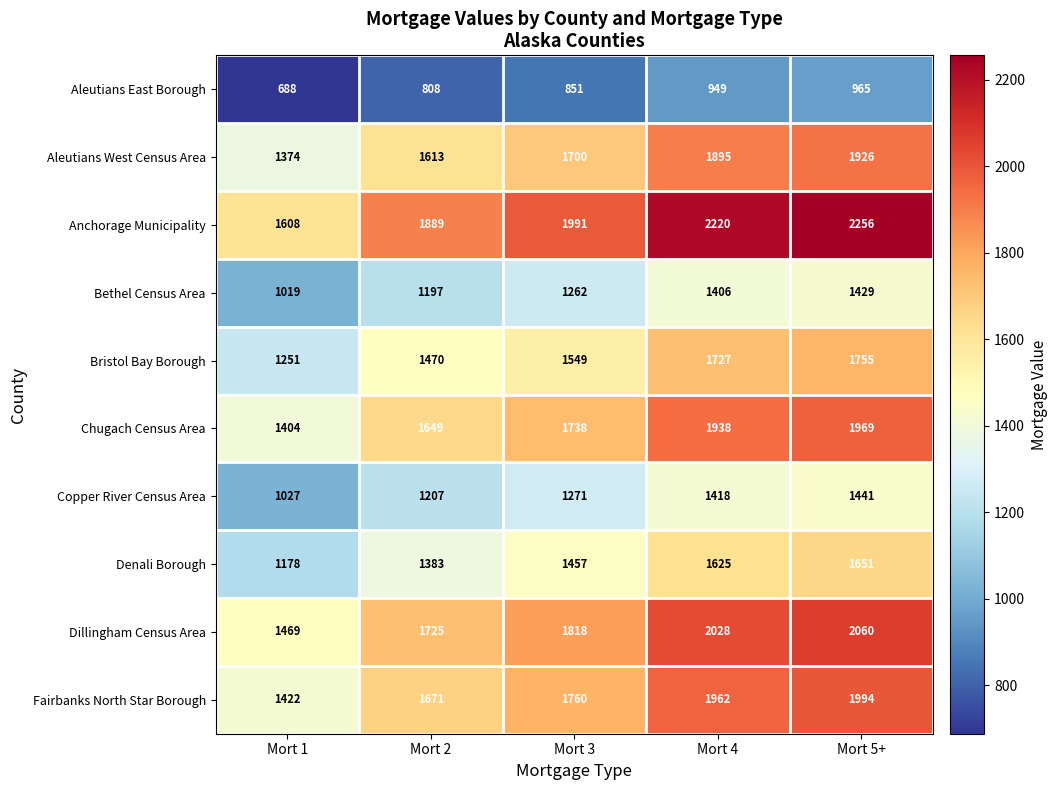

The value of Bristol Bay Borough at Mort 5+ is 2334. True or false?

False